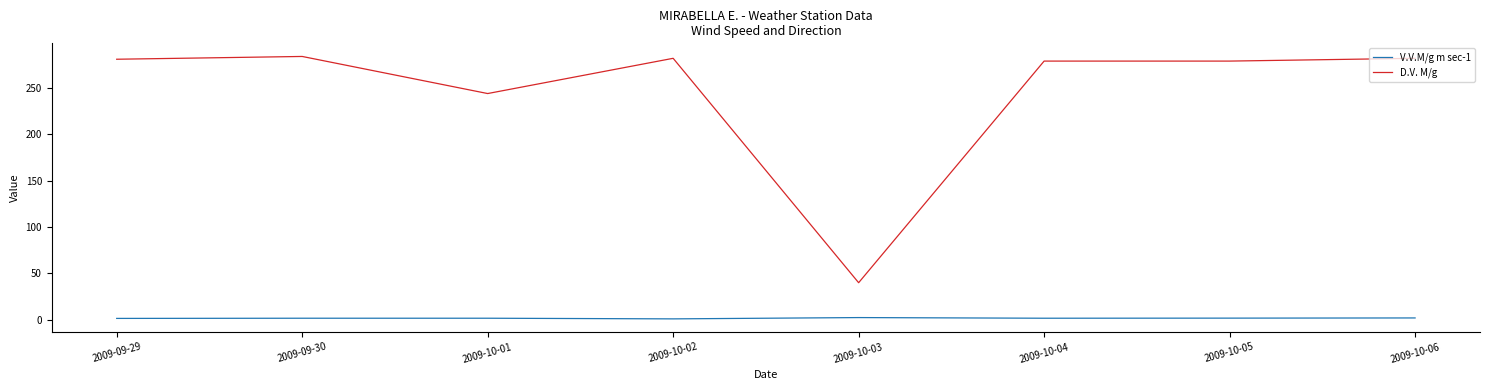

True or false: V.V.M/g m sec-1 and D.V. M/g cross at least once.

False